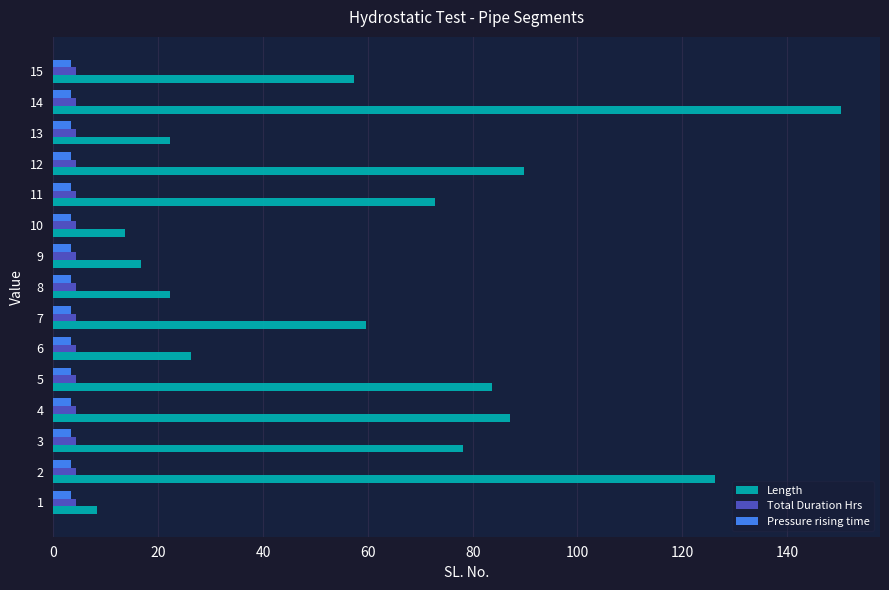

Count the number of data series in this chart.

3